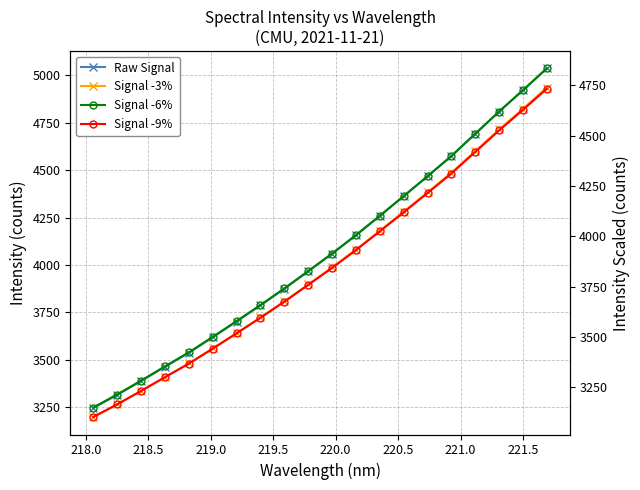

True or false: Raw Signal and Signal -9% cross at least once.

False